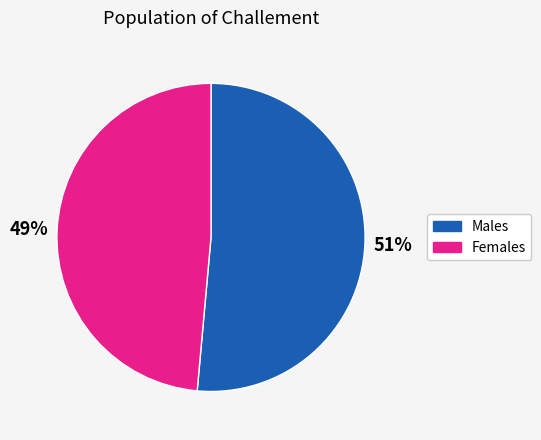

Is there any slice that represents more than half of the pie?

Yes